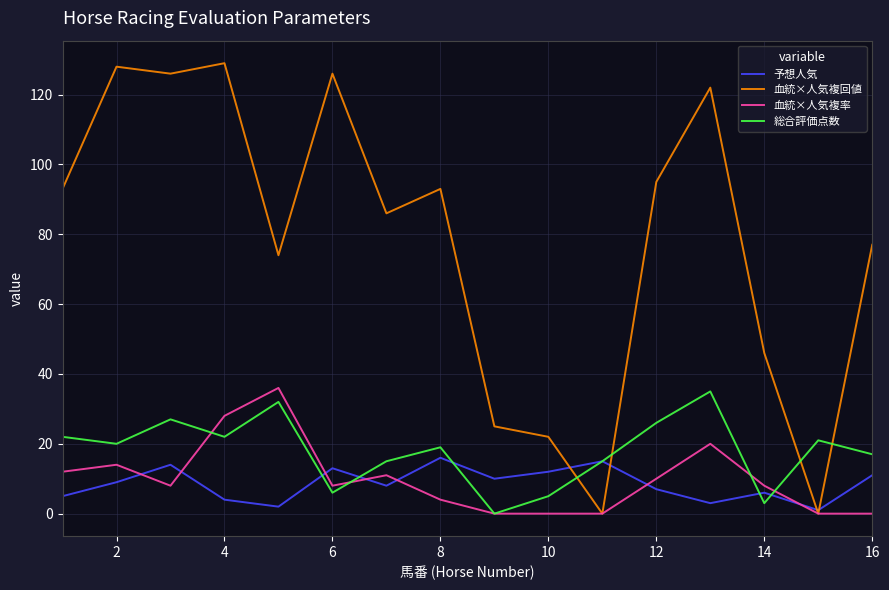

What is the greatest value displayed?

129